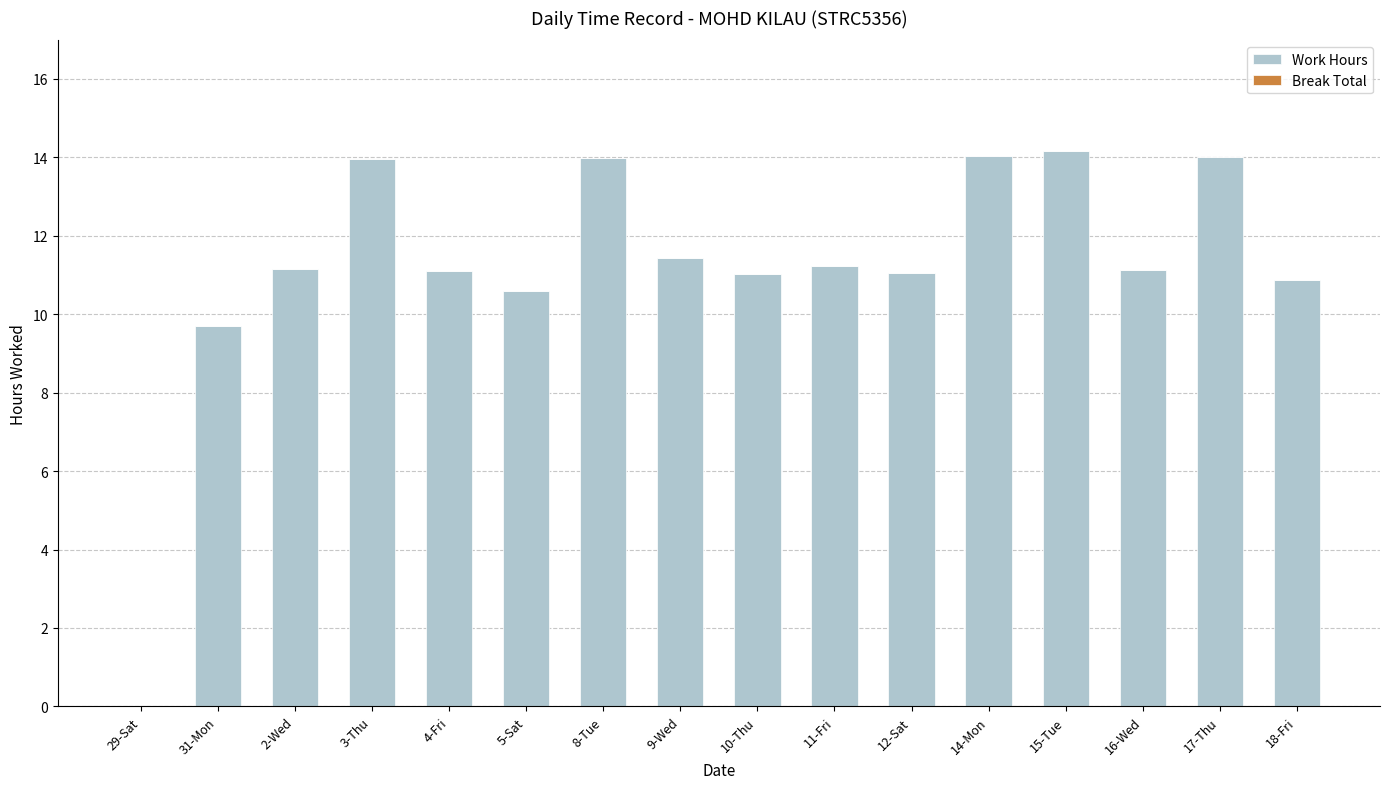

How many series are shown in this chart?

1